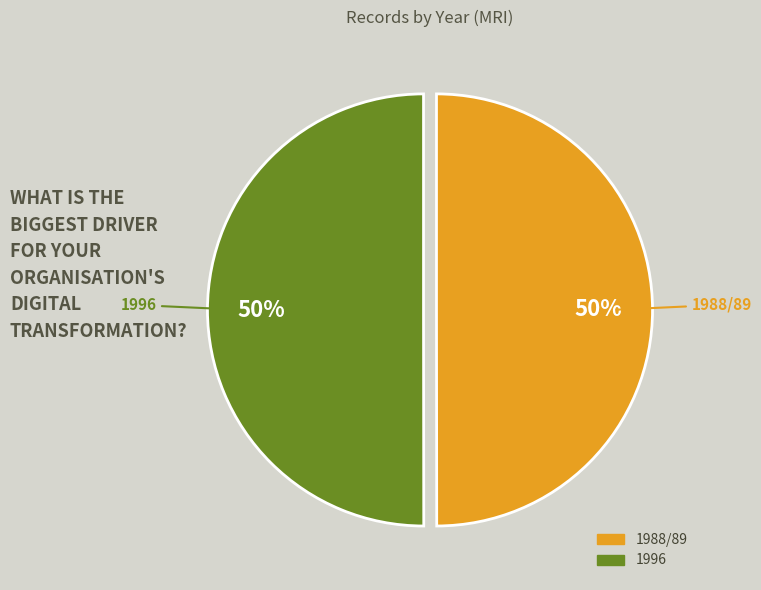

What percentage is the 1996 slice, to the nearest percent?

50%